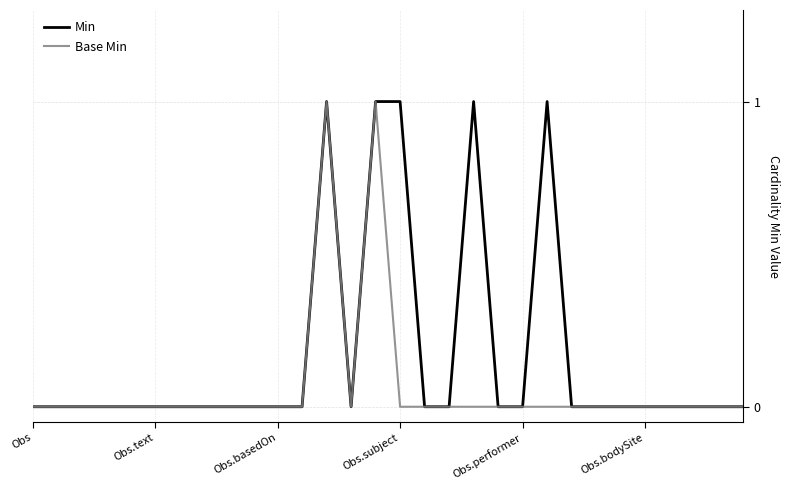

List the series in order of their overall mean, highest first.

Min, Base Min